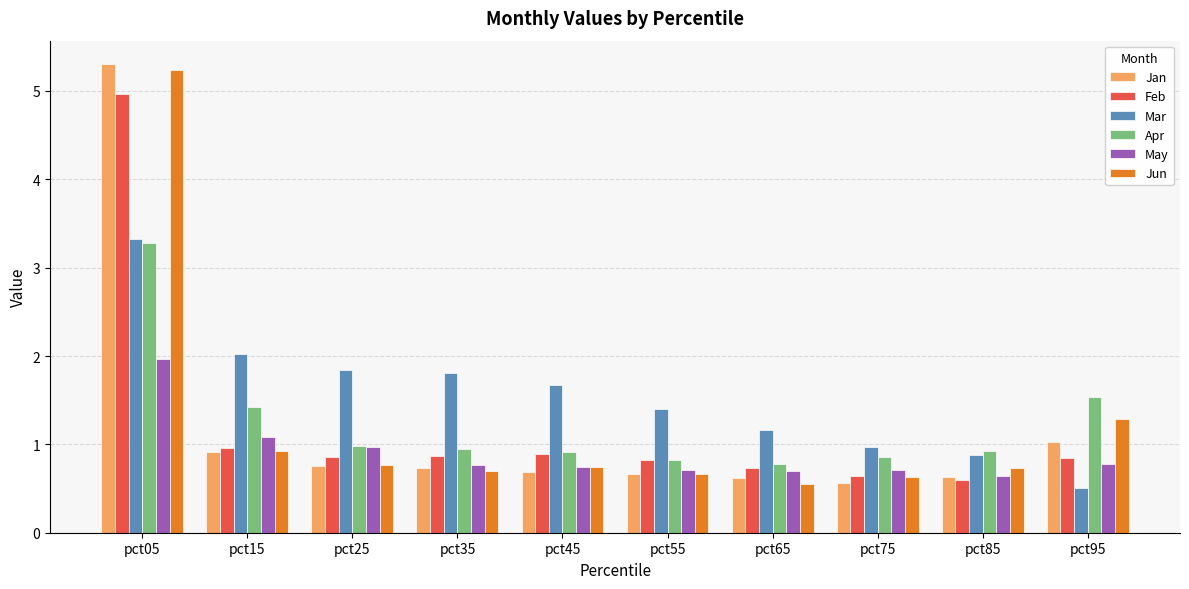

True or false: Feb has a value of 0.8 at pct55.

True